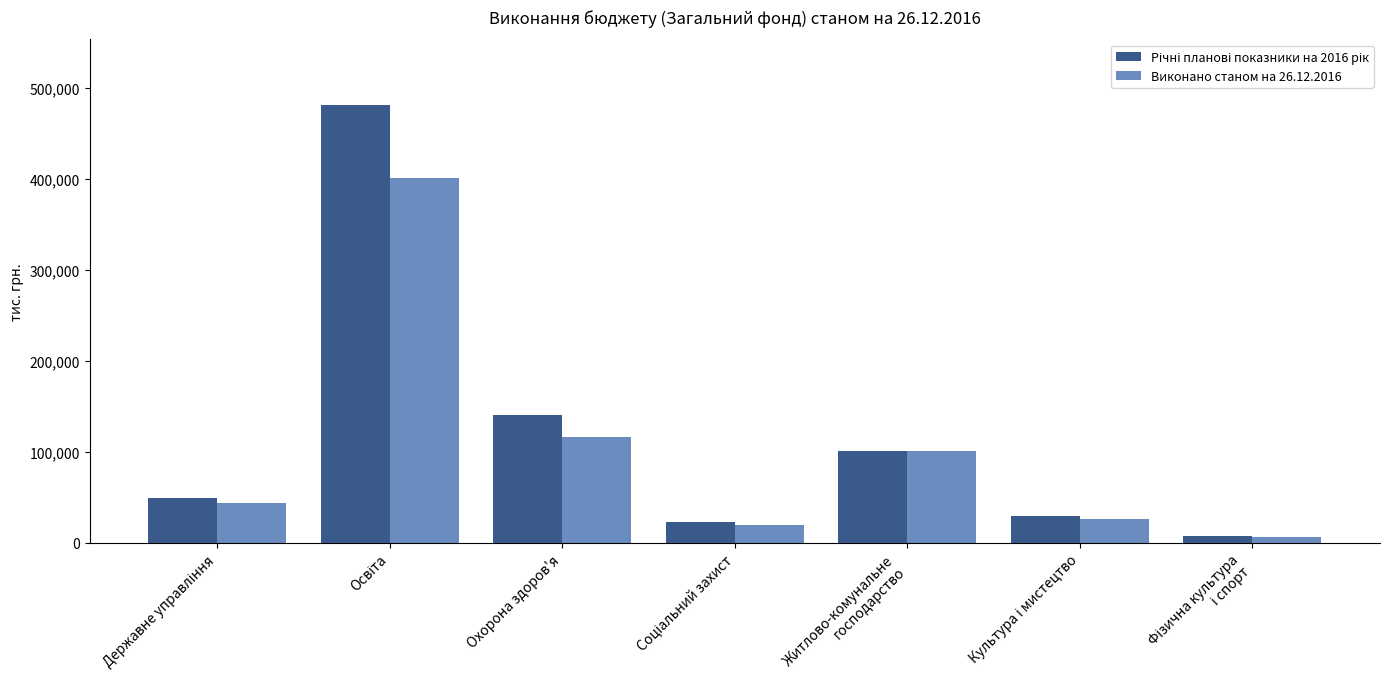

What is the maximum value for Виконано станом на 26.12.2016?

401358.4